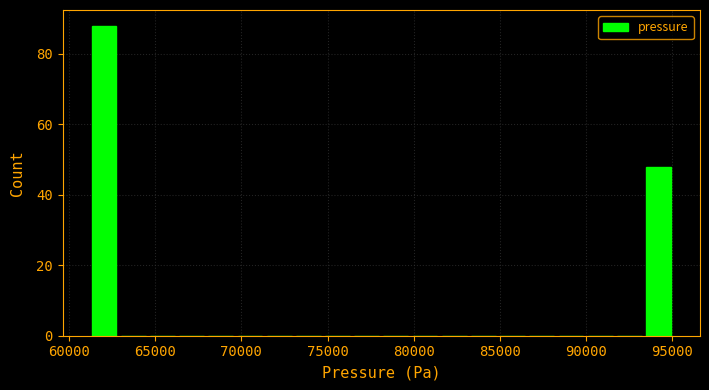

Read against the x-axis, roughly where is the centre of the tallest bar?

62000